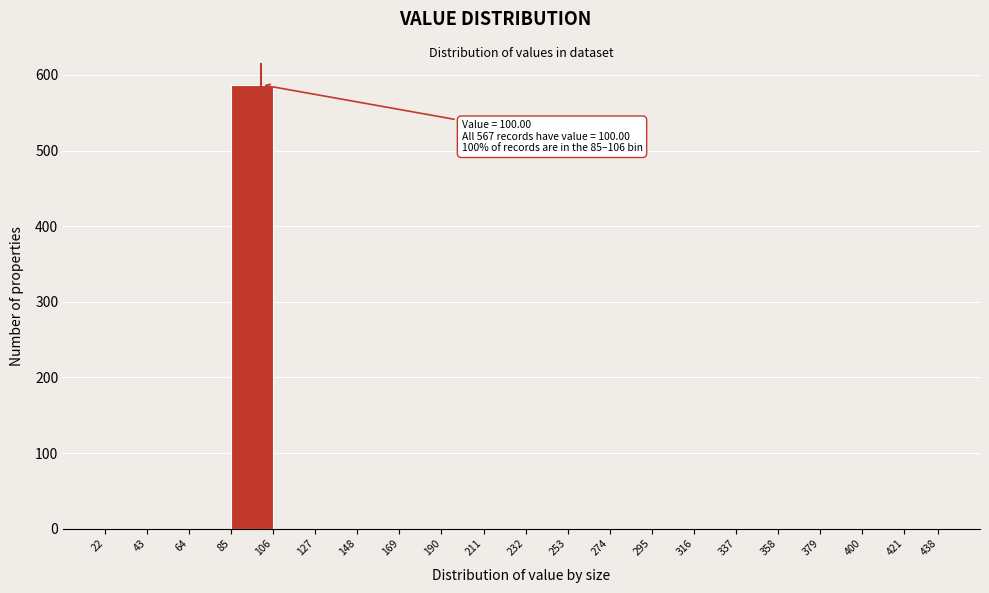

Over which range of the x-axis is the bar tallest?

85 to 106